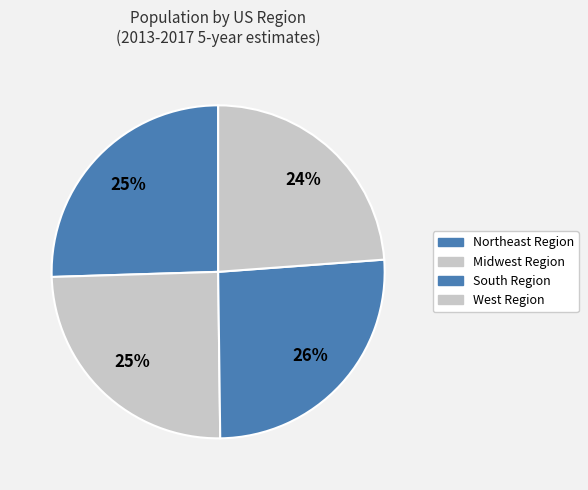

Rank the categories by value from highest to lowest.

South Region, Northeast Region, Midwest Region, West Region